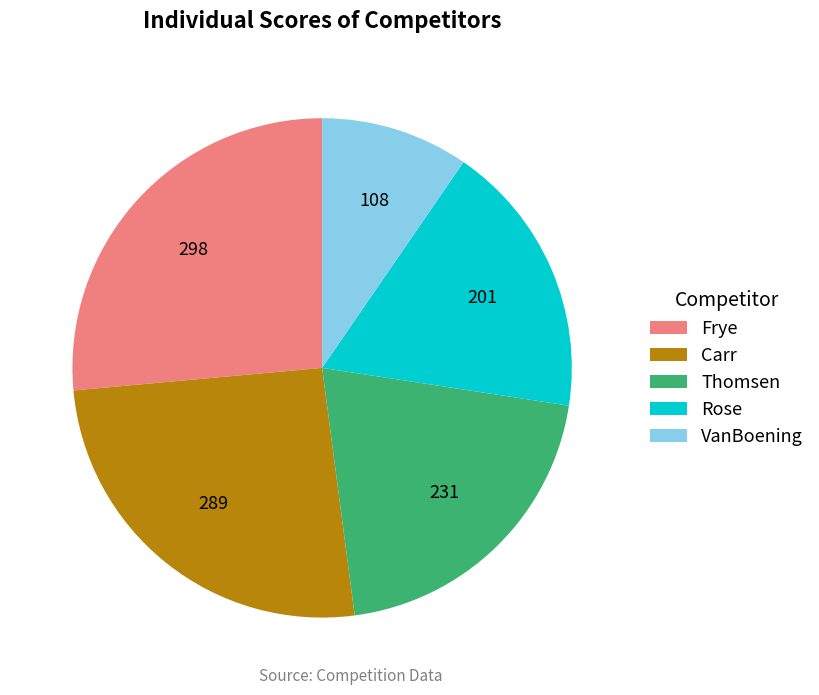

Which has a higher value, Carr or Rose?

Carr